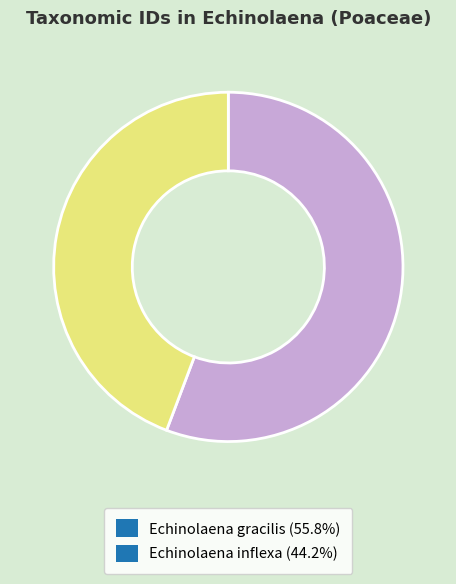

Between Echinolaena inflexa and Echinolaena gracilis, which is larger?

Echinolaena gracilis